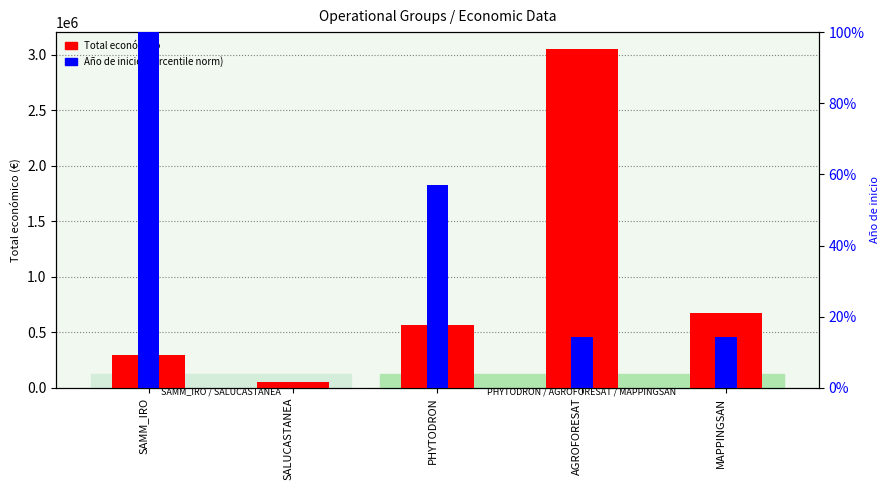

Which series has the largest range (max minus min)?

Total económico